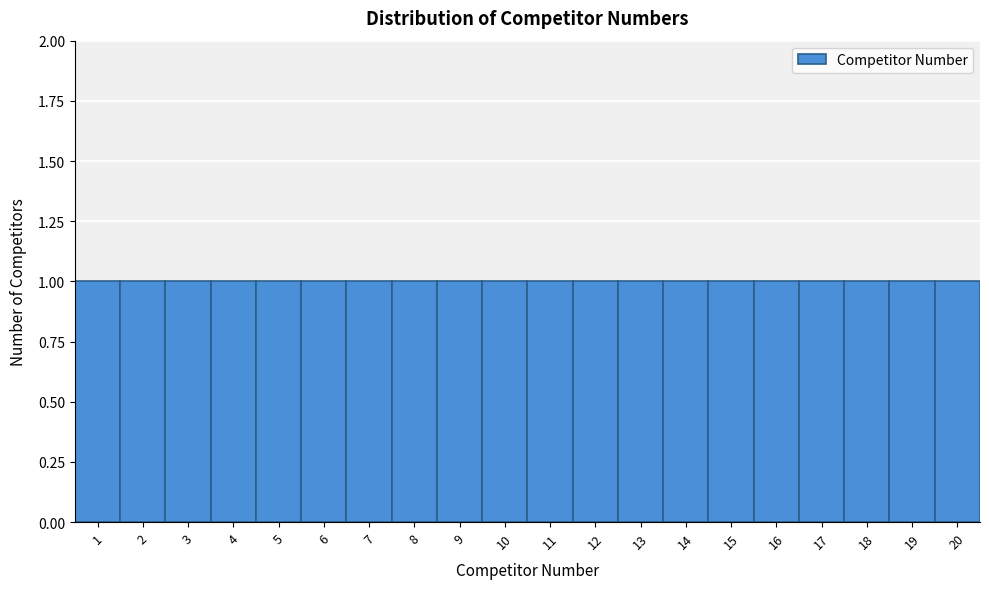

Reading left to right, transcribe this chart: for each bar, give the range it covers on the x-axis and its height. The values are not printed on the chart, so give them approximately, as read against the axis.

0.5 to 1.5: 1
1.5 to 2.5: 1
2.5 to 3.5: 1
3.5 to 4.5: 1
4.5 to 5.5: 1
5.5 to 6.5: 1
6.5 to 7.5: 1
7.5 to 8.5: 1
8.5 to 9.5: 1
9.5 to 10.5: 1
10.5 to 11.5: 1
11.5 to 12.5: 1
12.5 to 13.5: 1
13.5 to 14.5: 1
14.5 to 15.5: 1
15.5 to 16.5: 1
16.5 to 17.5: 1
17.5 to 18.5: 1
18.5 to 19.5: 1
19.5 to 20.5: 1